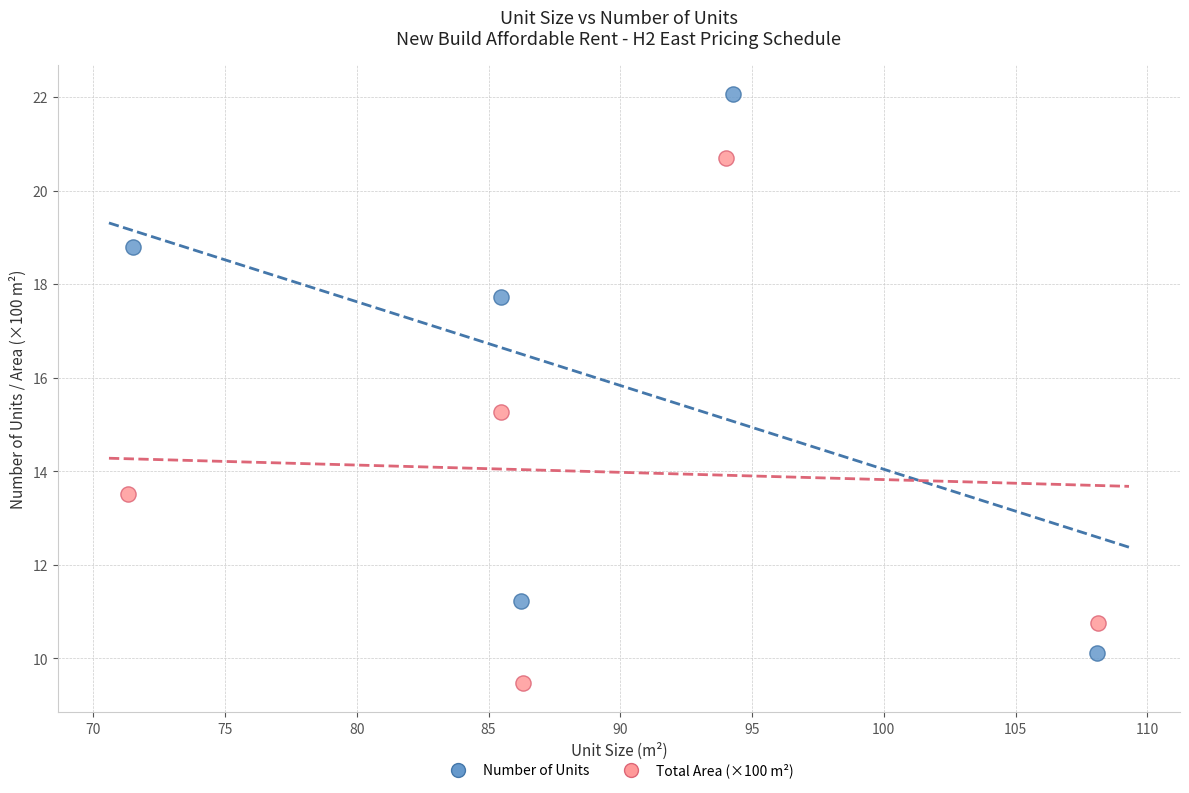

Which series reaches the minimum Y coordinate?

Total Area (×100 m²)